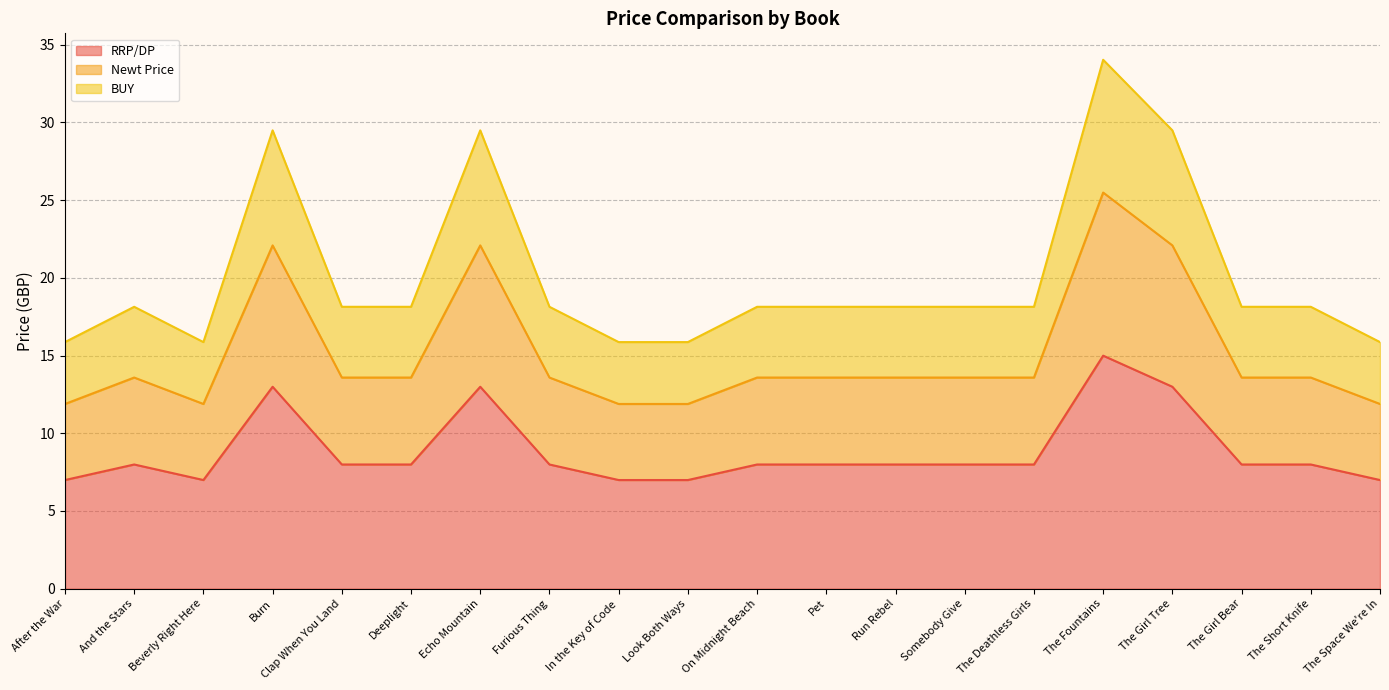

The value of Newt Price at On Midnight Beach is 23.3. True or false?

False